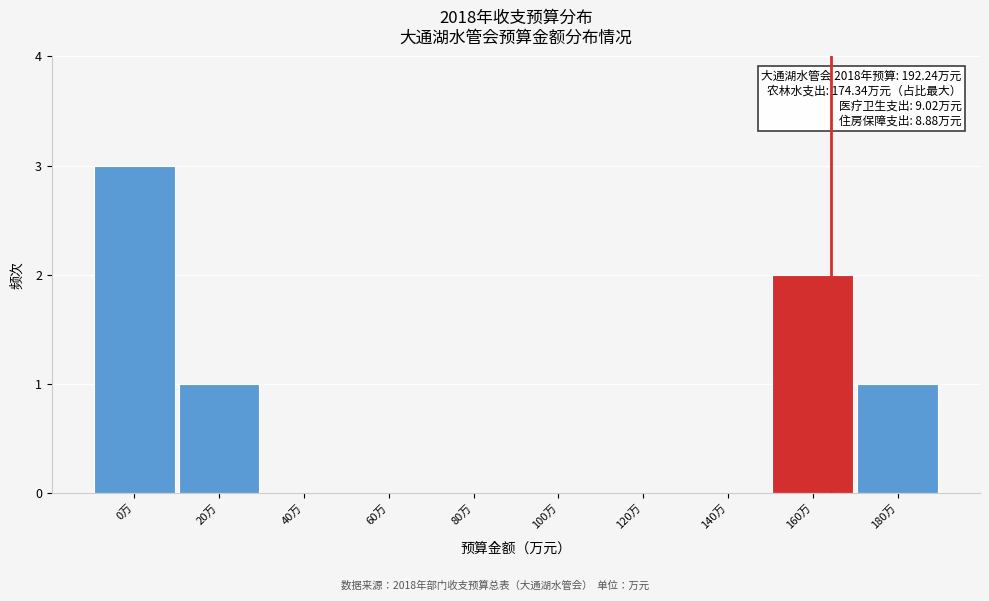

Reading right to left, what are all the values shown in this chart?

180万=1	160万=2	140万=0	120万=0	100万=0	80万=0	60万=0	40万=0	20万=1	0万=3